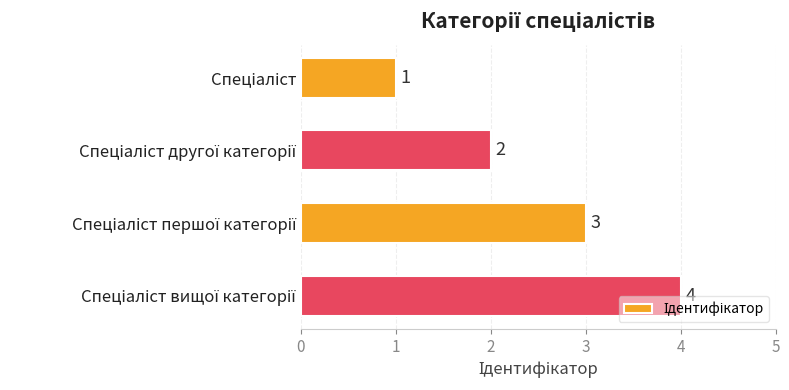

How many values are between 2 and 4?

3